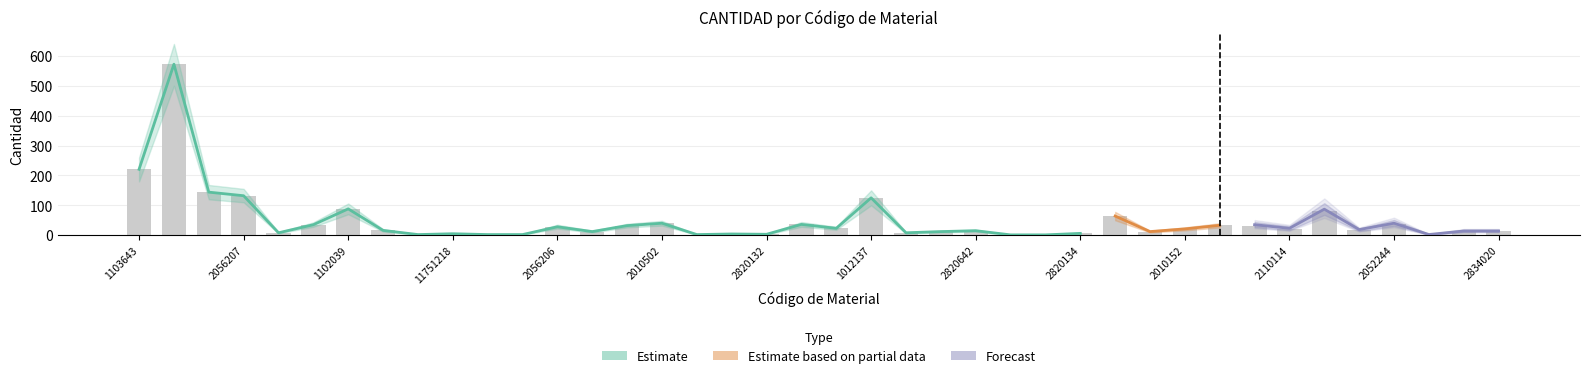

True or false: CANTIDAD_forecast_lower has a value of 51.0 at 2052244.

False